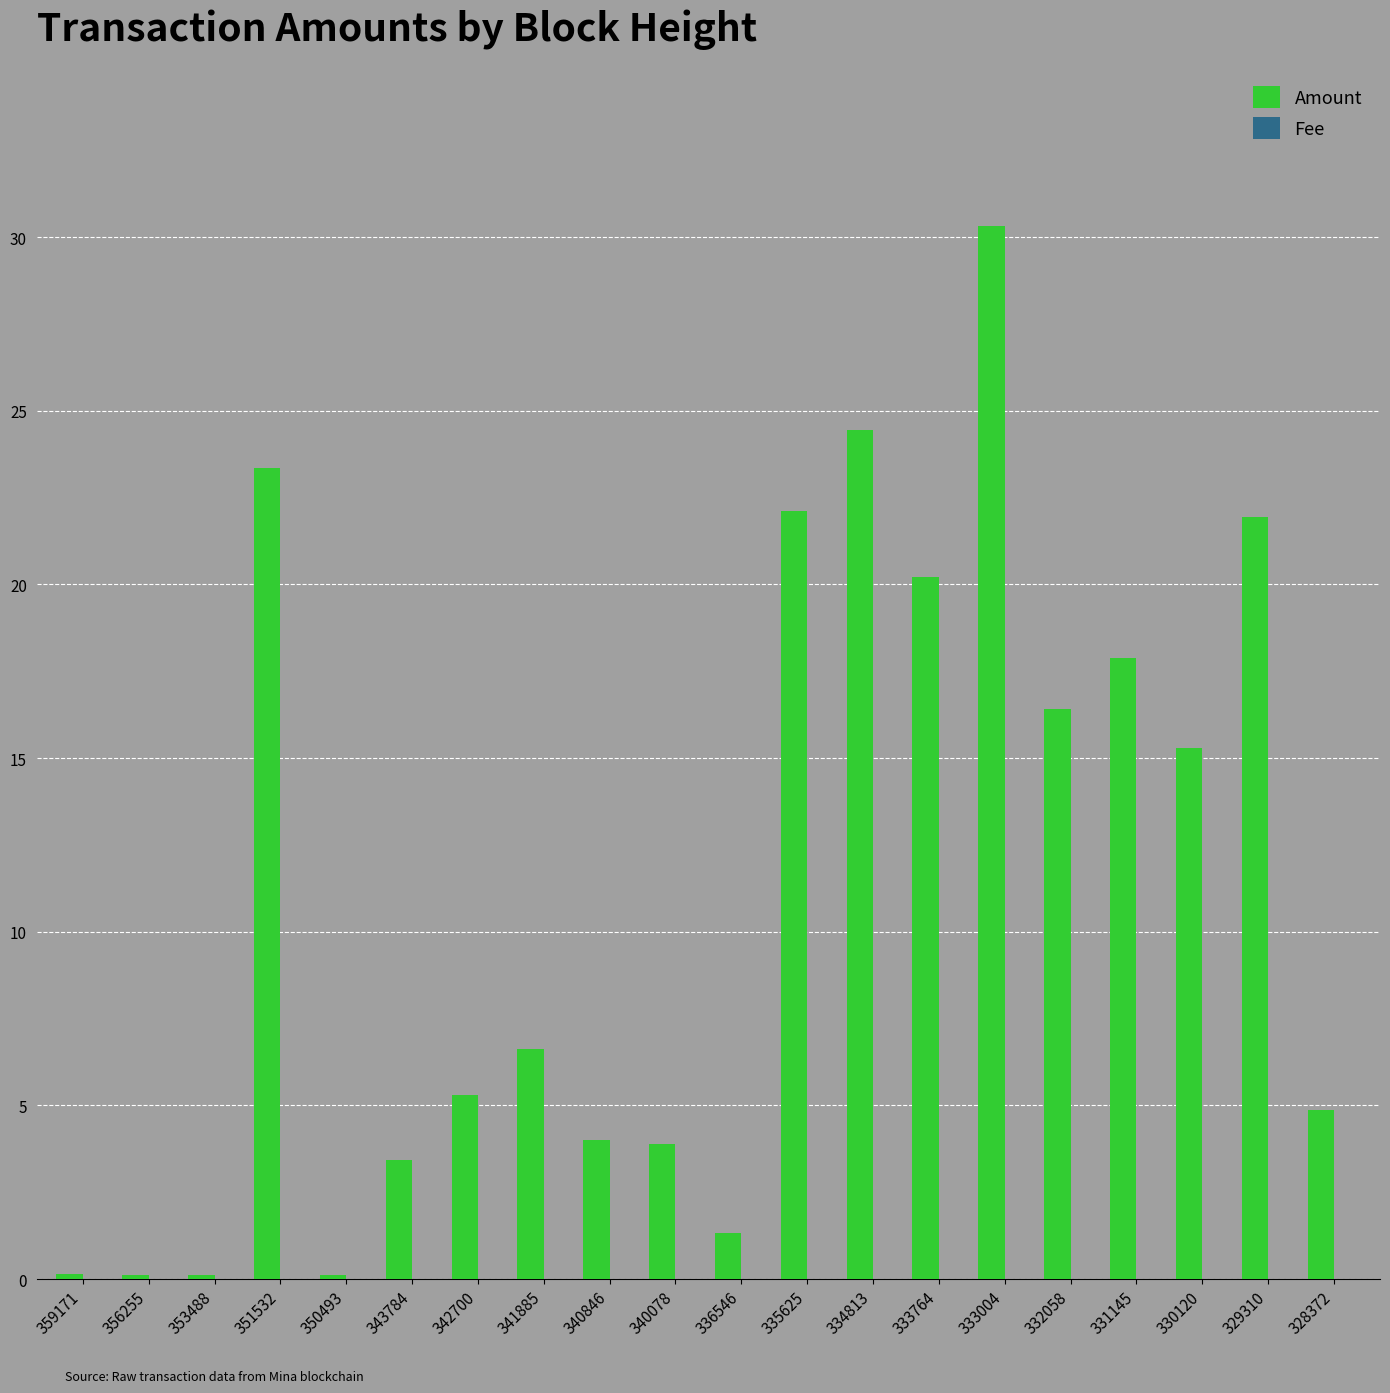

The value of Amount at 330120 is 15.3. True or false?

True